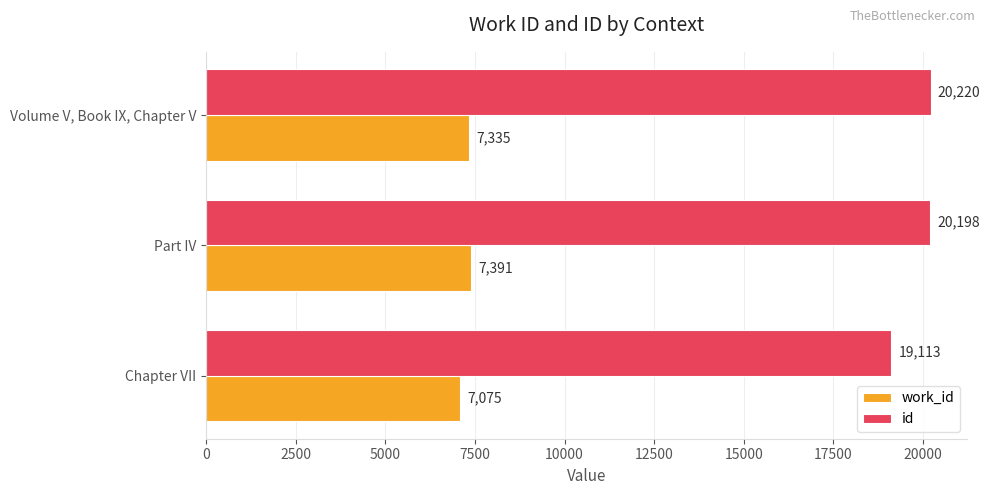

What is the maximum value shown in the chart?

20220